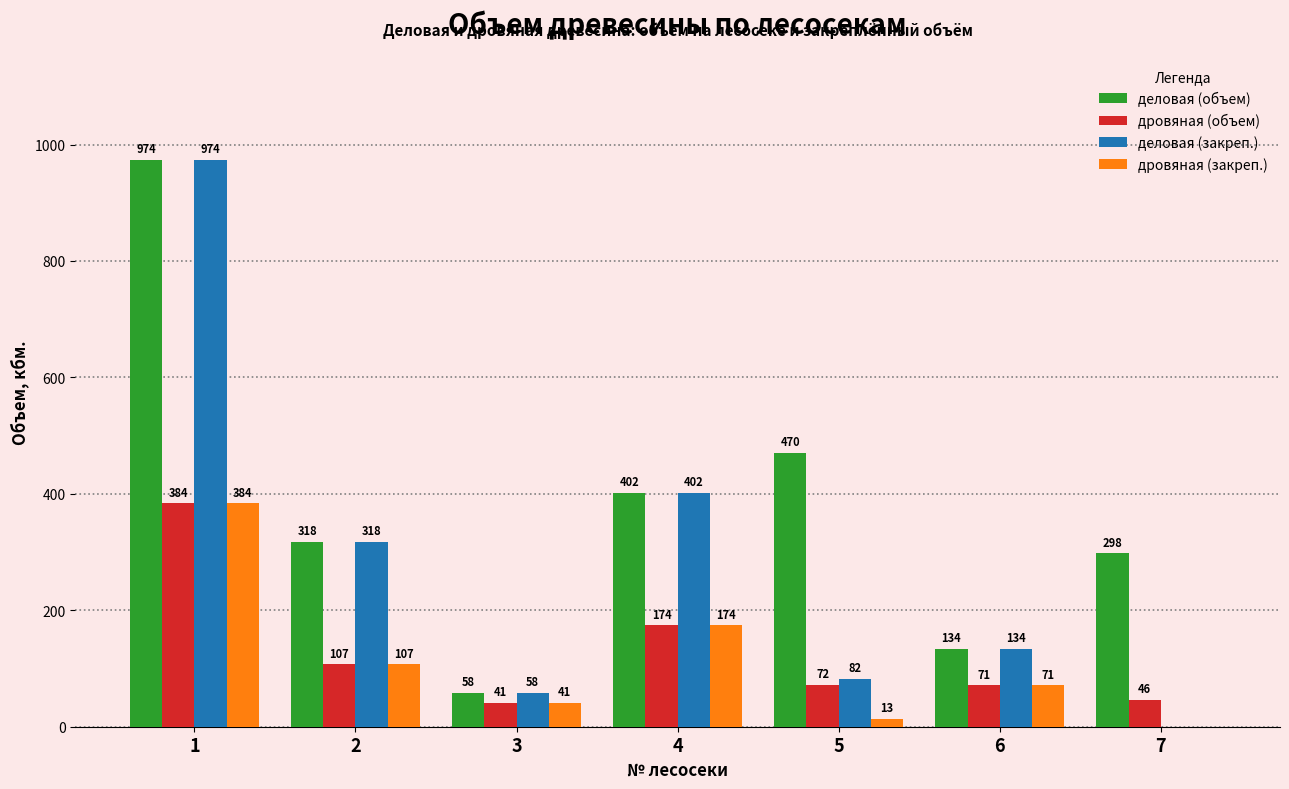

Which series has the largest total across all categories?

деловая (объем)